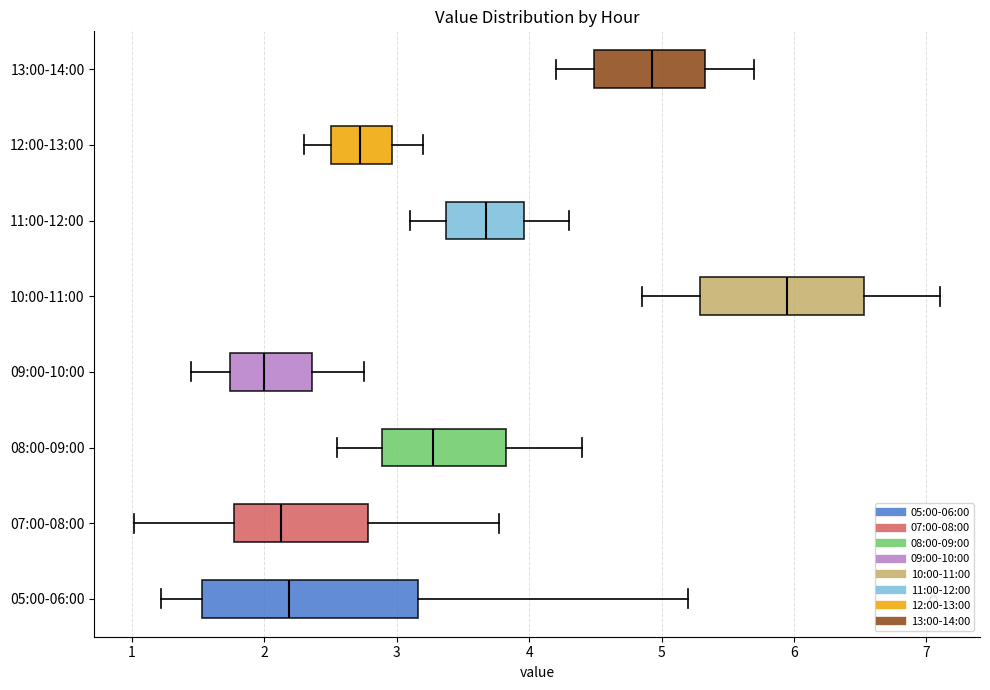

Reading bottom to top, transcribe this box plot: for each box, give where its median line is, the range the box spans, and where its two whiskers end, as read against the x-axis. The values are not printed on the chart, so give them approximately, as read against the axis.

05:00-06:00: median 2.2, box 1.5 to 3.2, whiskers 1.2 to 5.2
07:00-08:00: median 2.1, box 1.8 to 2.8, whiskers 1.0 to 3.8
08:00-09:00: median 3.3, box 2.9 to 3.8, whiskers 2.6 to 4.4
09:00-10:00: median 2.0, box 1.7 to 2.4, whiskers 1.5 to 2.8
10:00-11:00: median 6.0, box 5.3 to 6.5, whiskers 4.9 to 7.1
11:00-12:00: median 3.7, box 3.4 to 4.0, whiskers 3.1 to 4.3
12:00-13:00: median 2.7, box 2.5 to 3.0, whiskers 2.3 to 3.2
13:00-14:00: median 4.9, box 4.5 to 5.3, whiskers 4.2 to 5.7